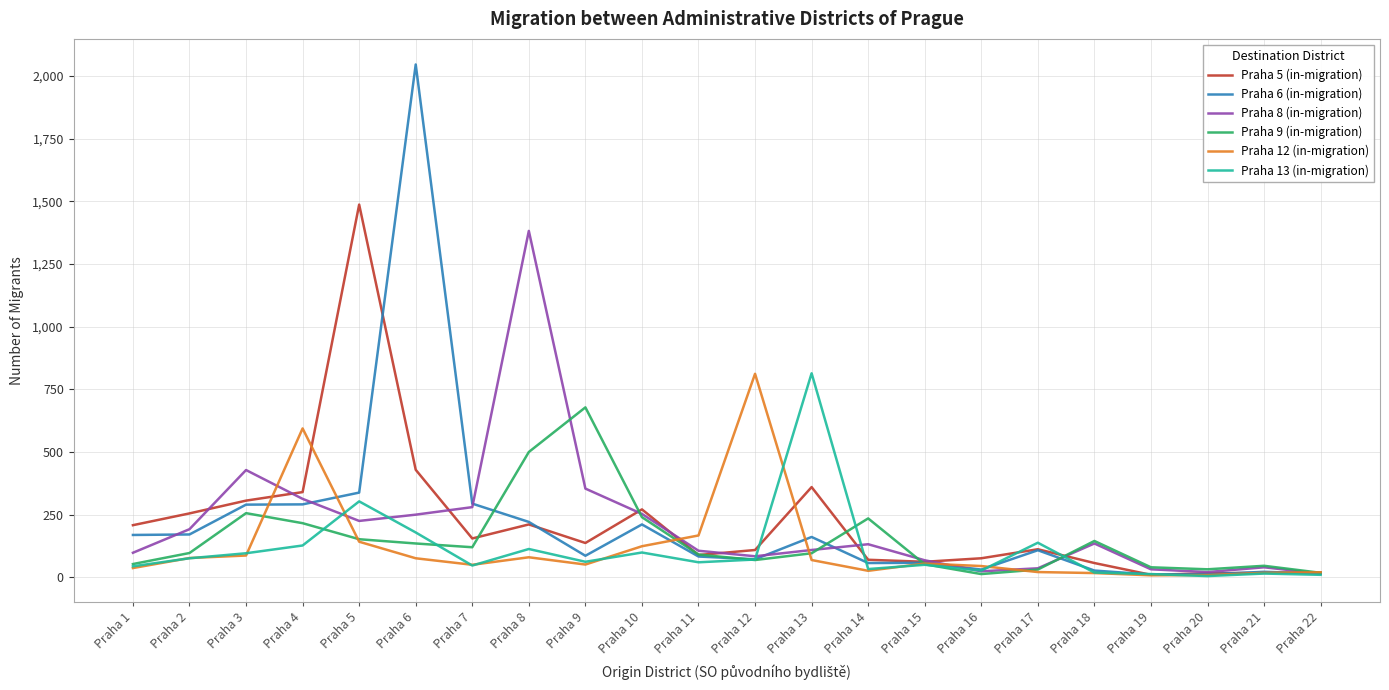

At which category is the sum across all series the highest?

Praha 6